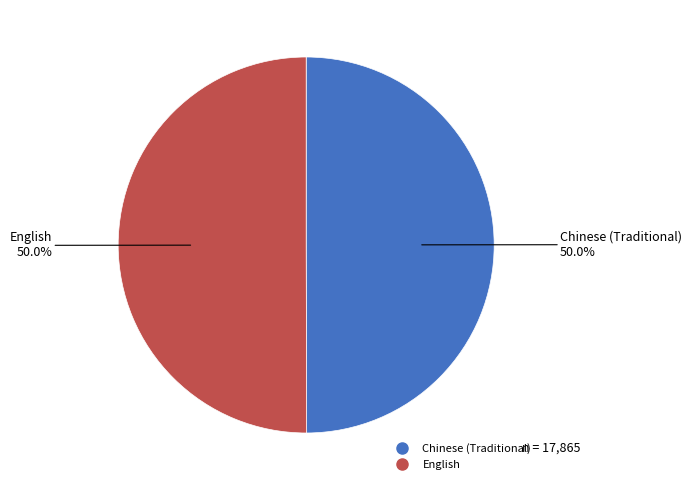

What is the ratio of the value at English to the value at Chinese (Traditional)?

1.0